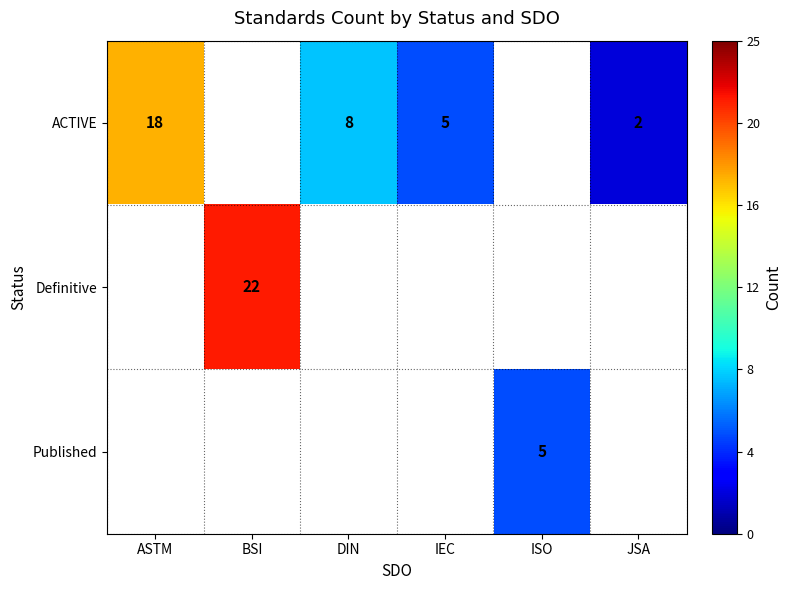

What is the maximum value shown in the chart?

22